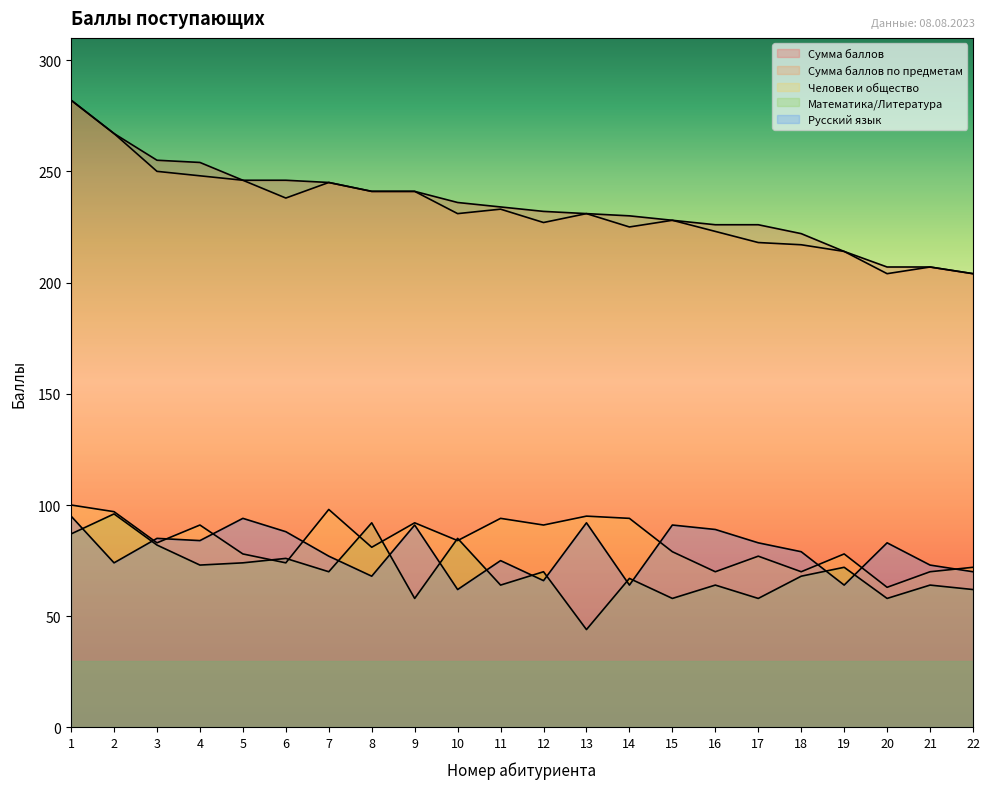

At which label does Сумма баллов reach its peak?

1